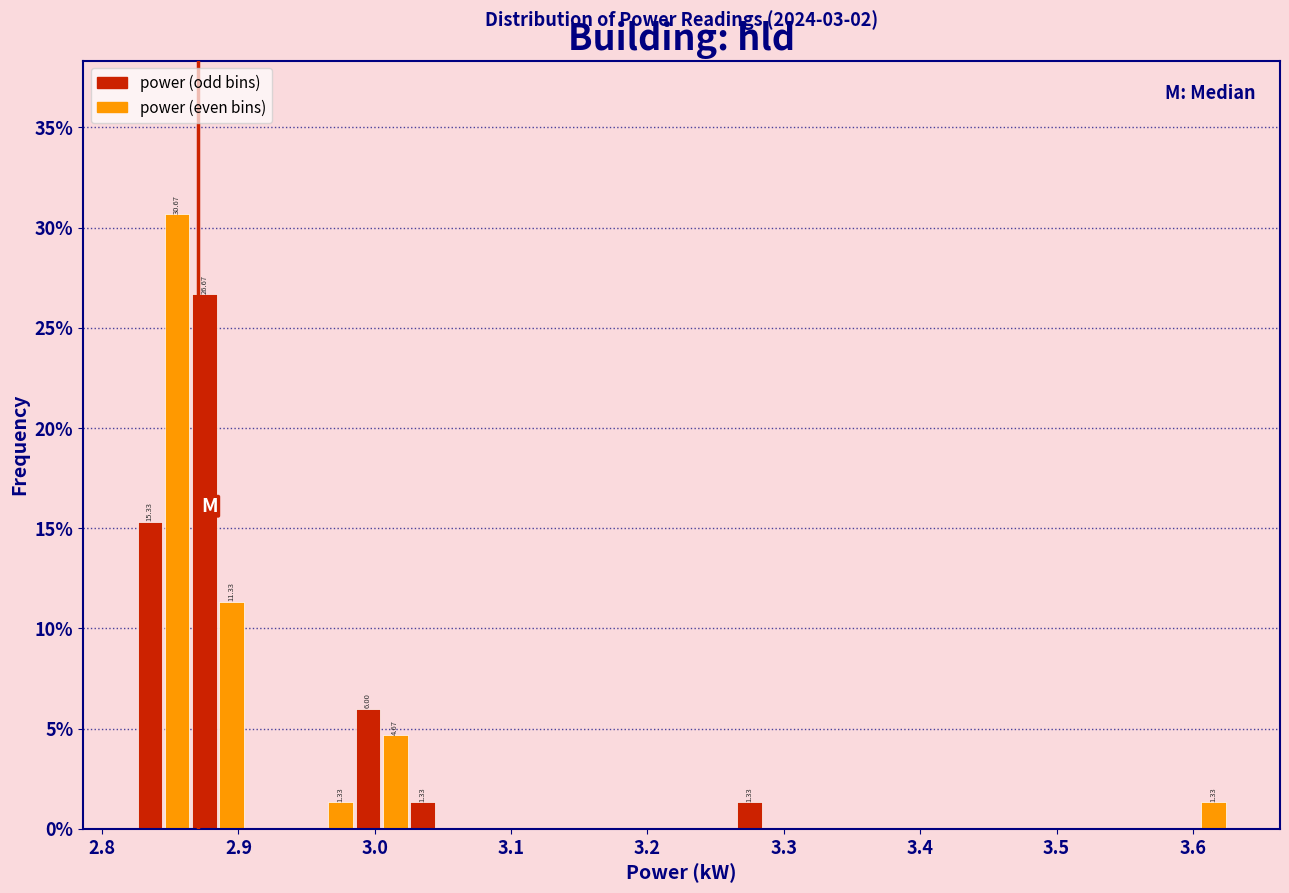

Read against the x-axis, roughly where is the centre of the tallest bar?

2.86